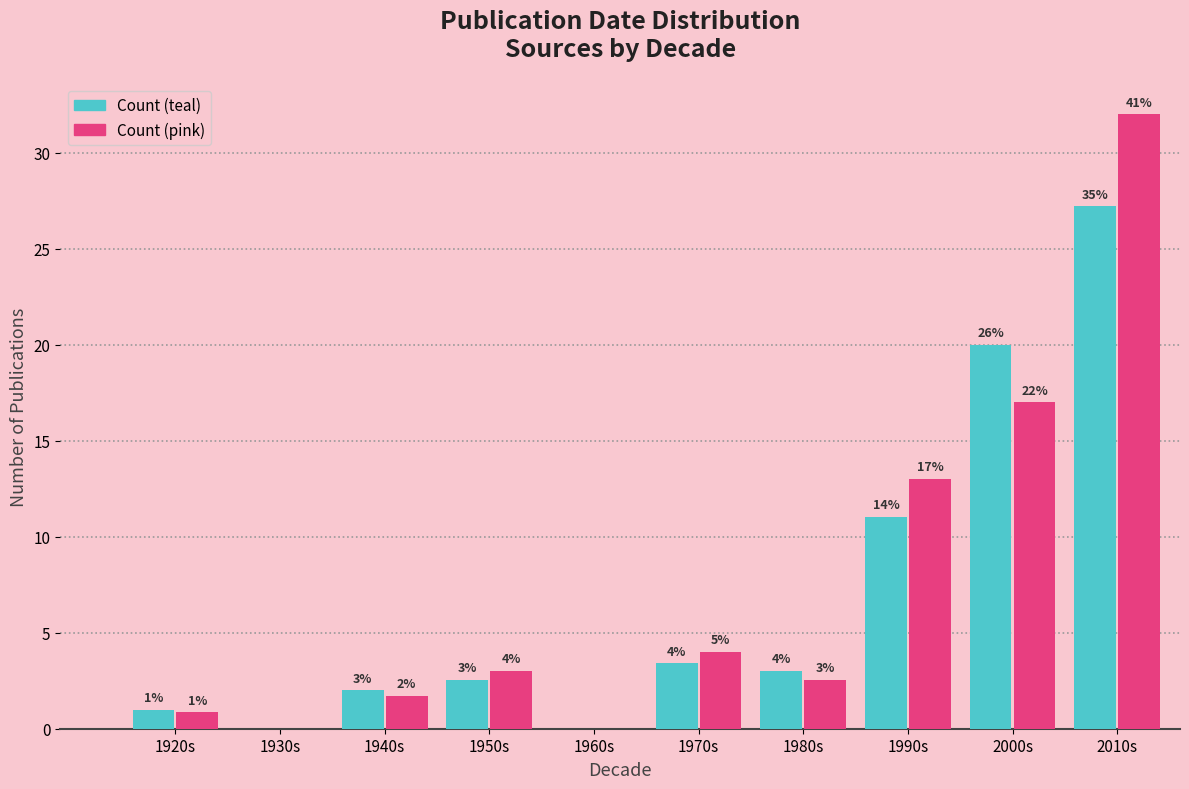

Where is Count (teal) nearest to the value 13?

1990s